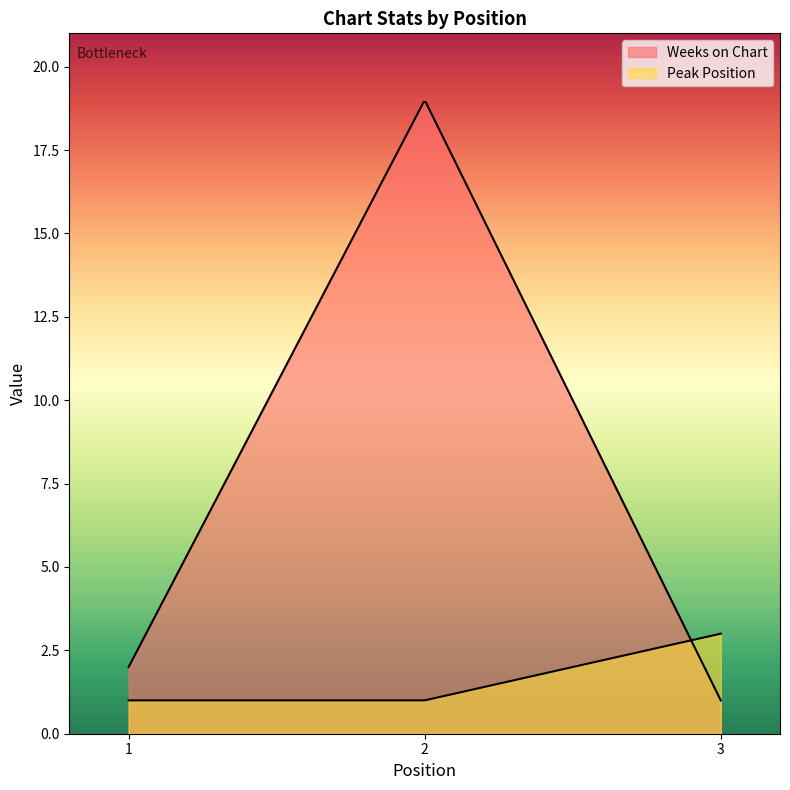

How many data points in Peak Position are above 1?

1